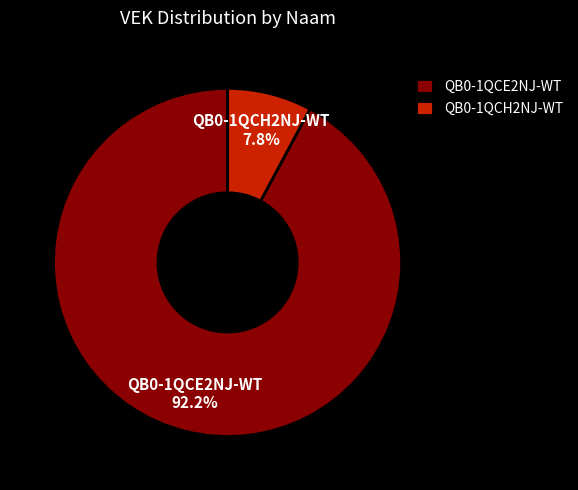

Count the number of slices in the pie.

2